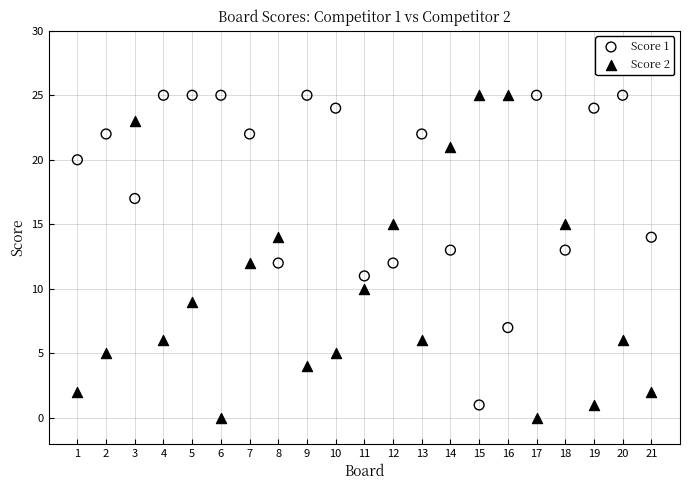

Across all data points, what is the range of Y values (max minus min)?

25